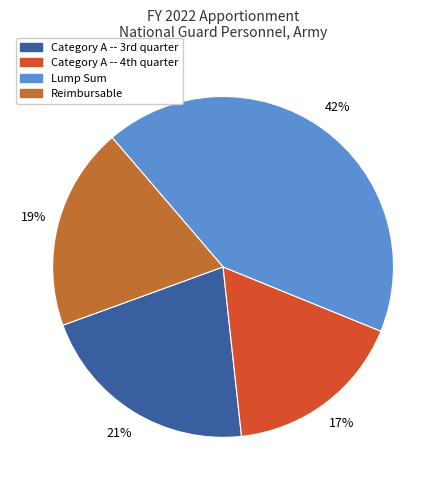

True or false: Reimbursable accounts for 19% of the total.

True